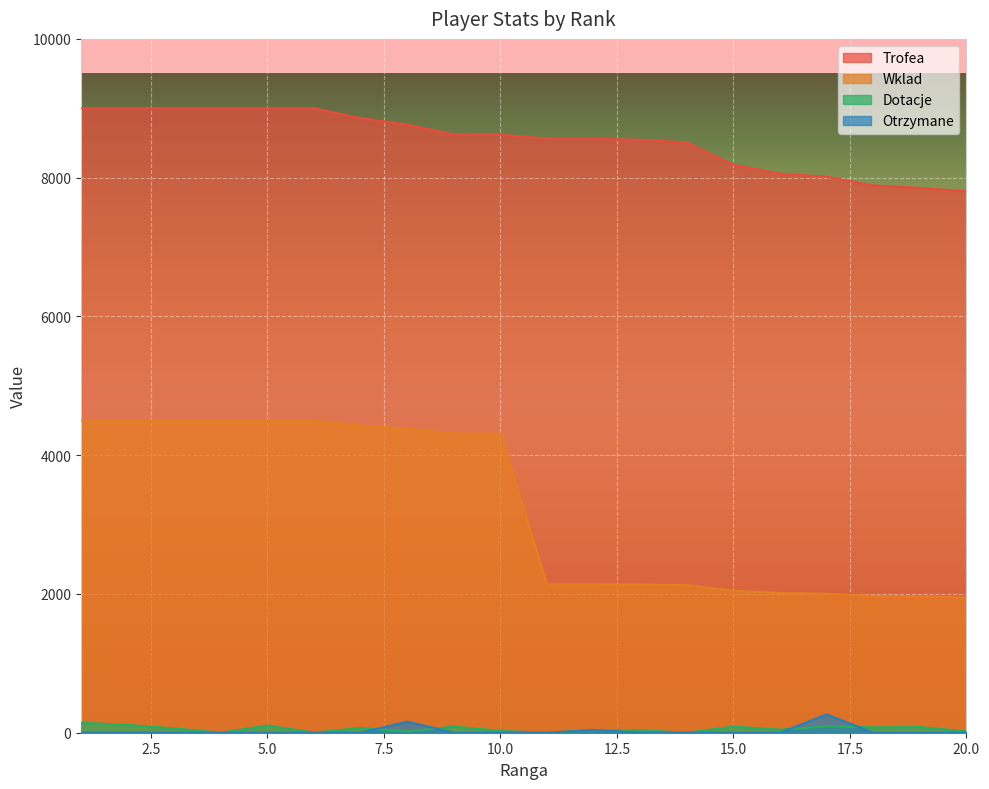

Where does the Wklad series first go above 4310?

1